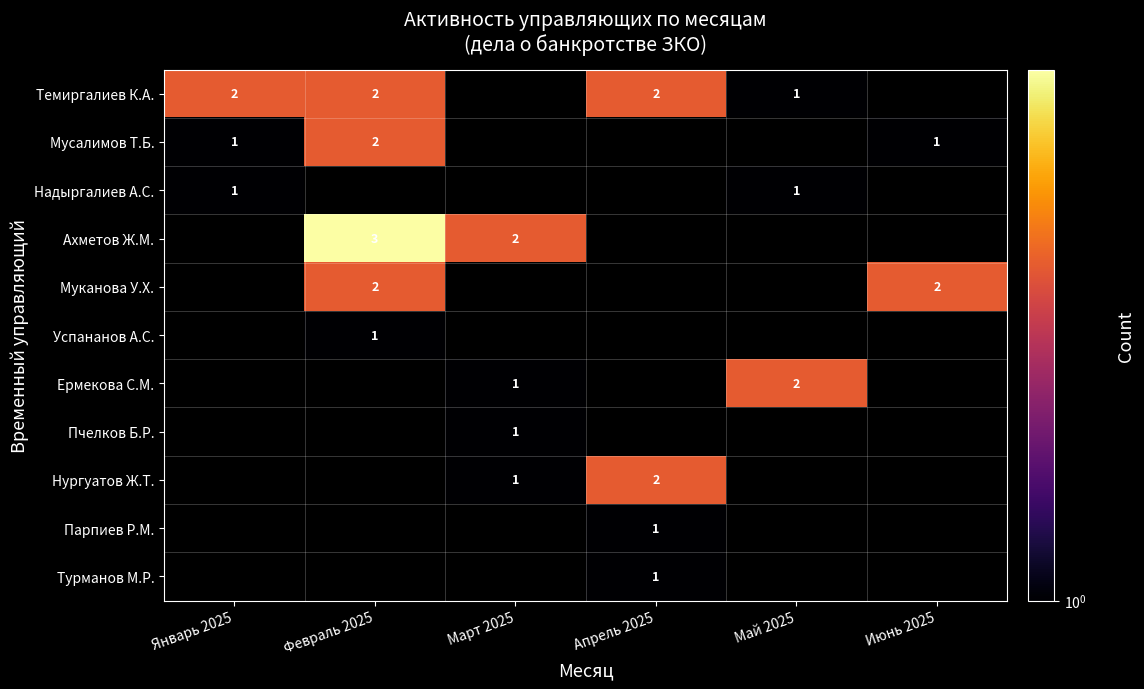

Is it true that Мусалимов Т.Б. equals 1 at Январь 2025?

True